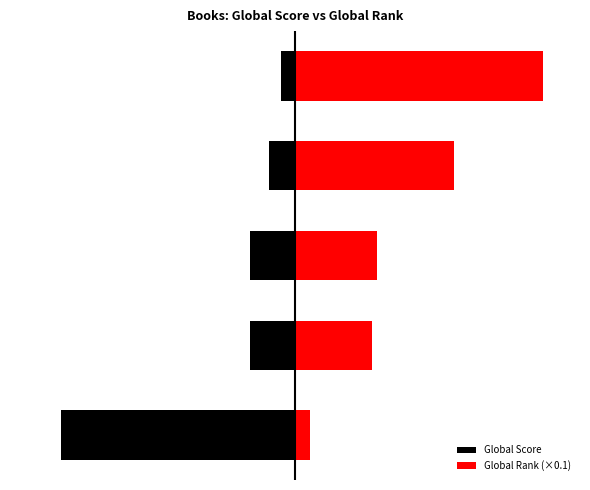

What is the minimum value shown in the chart?

-743.0